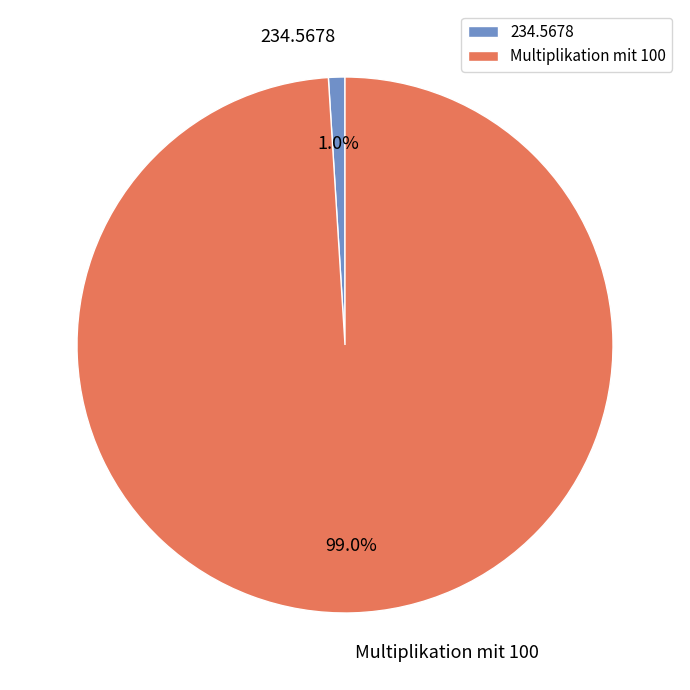

Which has a higher value, 234.5678 or Multiplikation mit 100?

Multiplikation mit 100